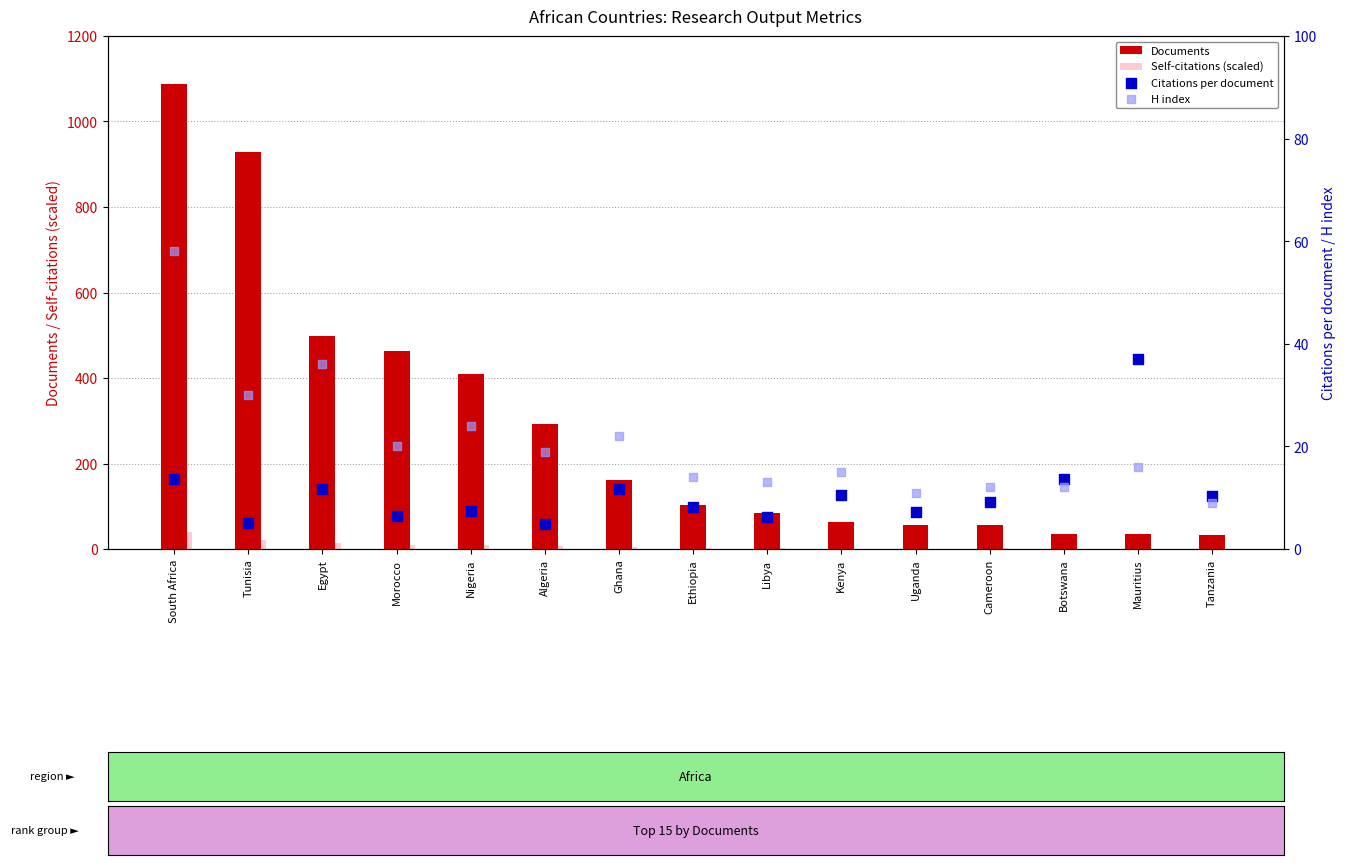

At which category is the sum across all series the highest?

South Africa